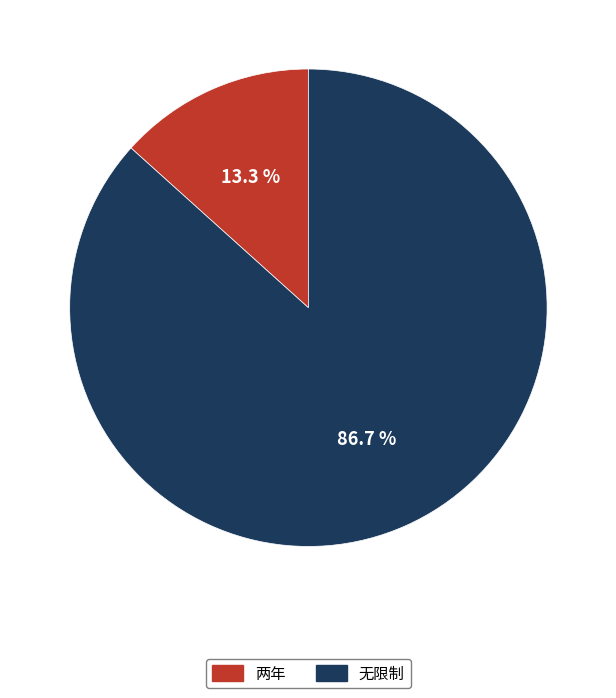

To the nearest percent, what portion does 无限制 represent?

87%